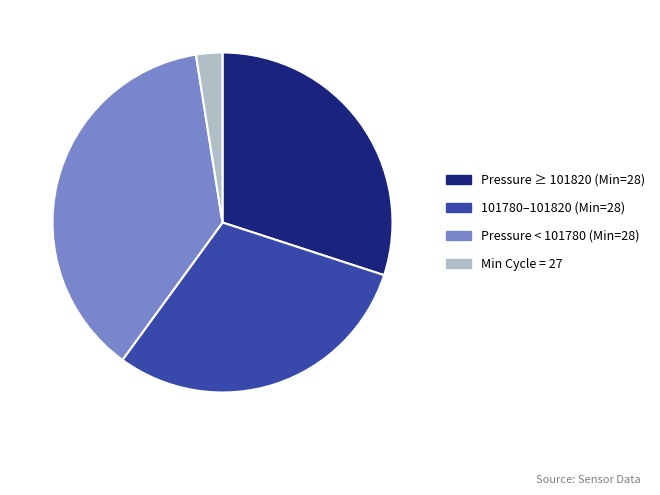

How many slices are in this pie chart?

4